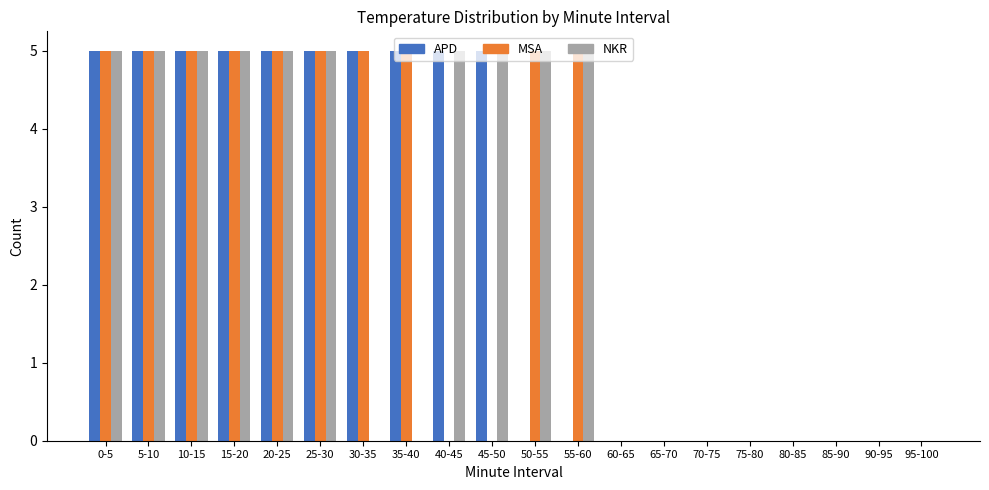

Is it true that MSA equals 5 at 30-35?

True